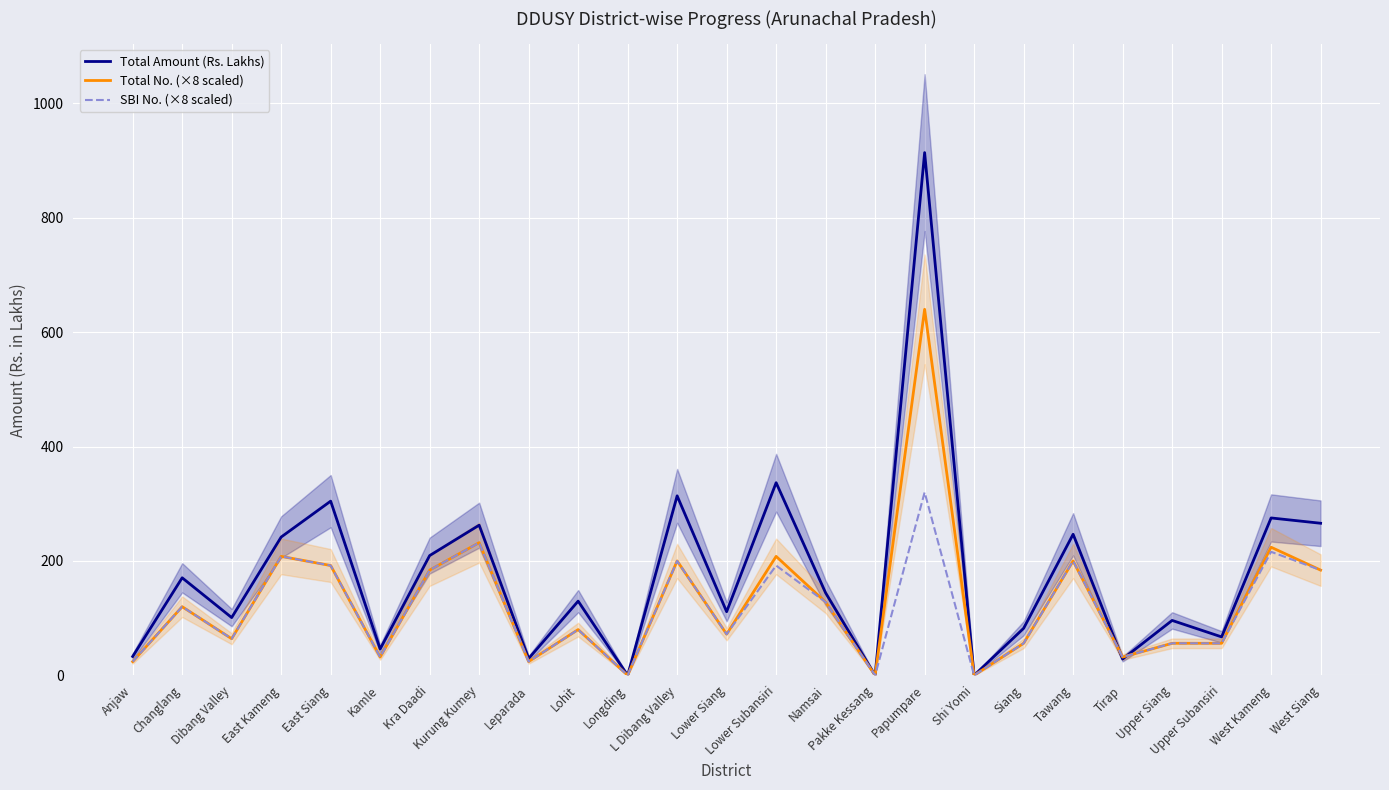

Between which two adjacent categories do SBI No. (×8 scaled) and Total Amount (Rs. Lakhs) first intersect?

Tawang and Tirap